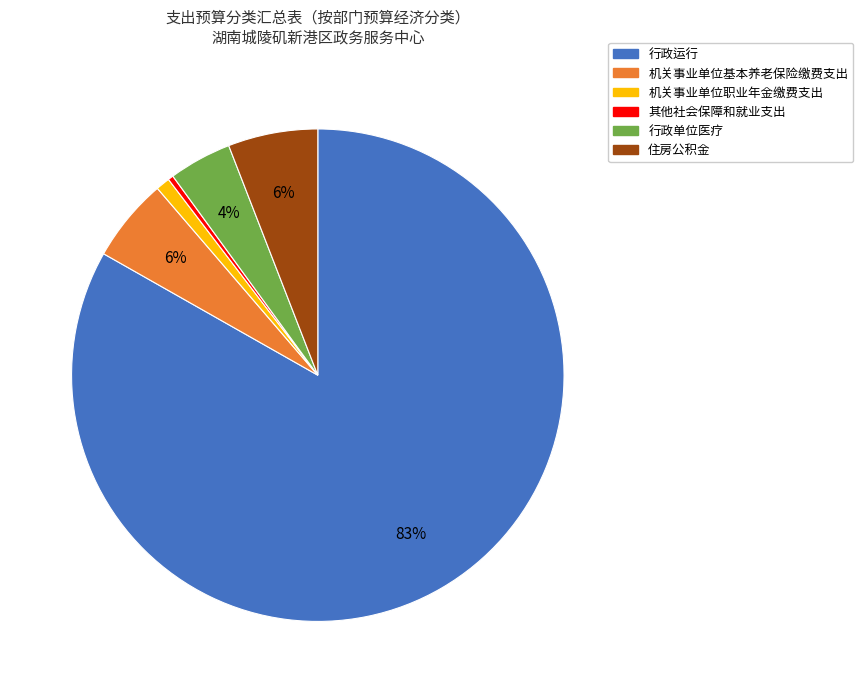

Is 行政运行 the majority of the pie?

Yes